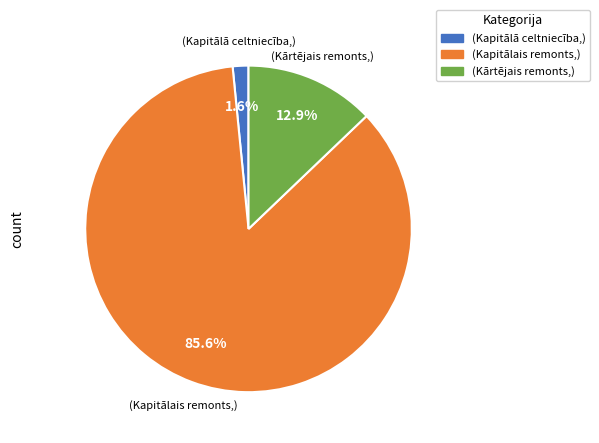

Is there a majority slice in this chart?

Yes